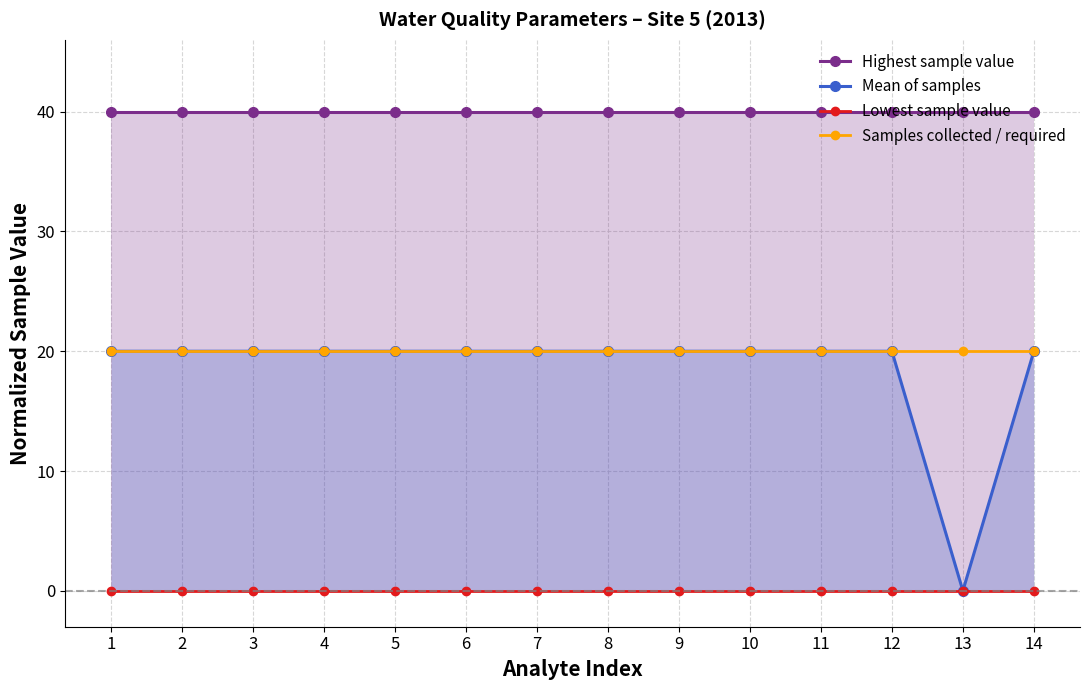

Is the value of Samples collected / required at 2 greater than the value of Mean of samples at 1?

No